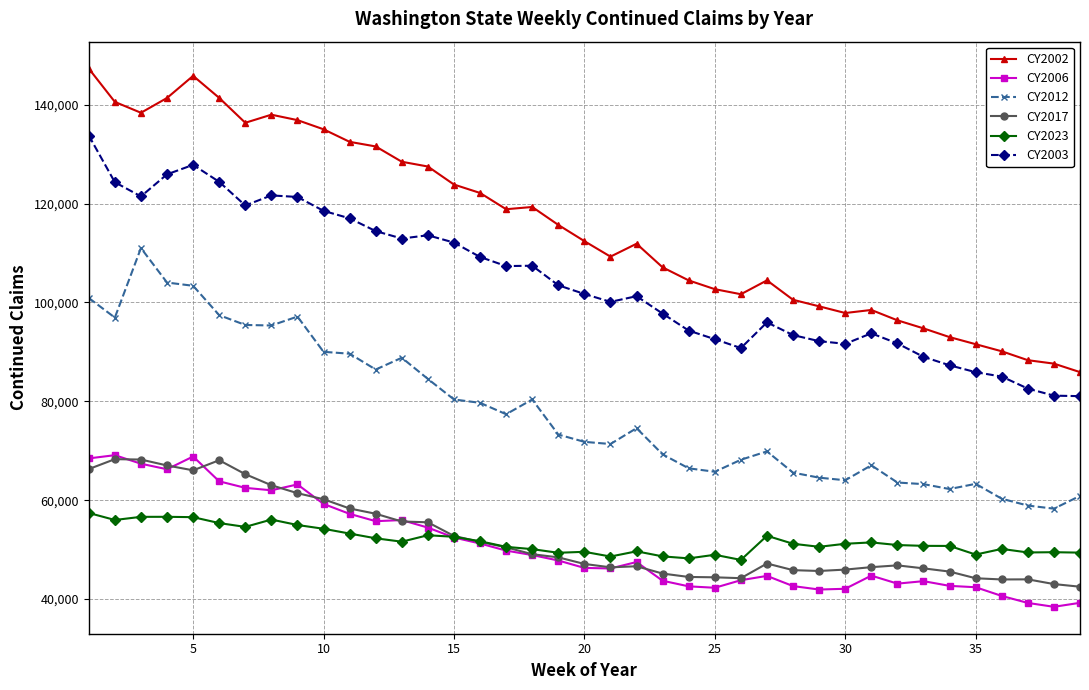

Which series has the widest spread of values?

CY2002